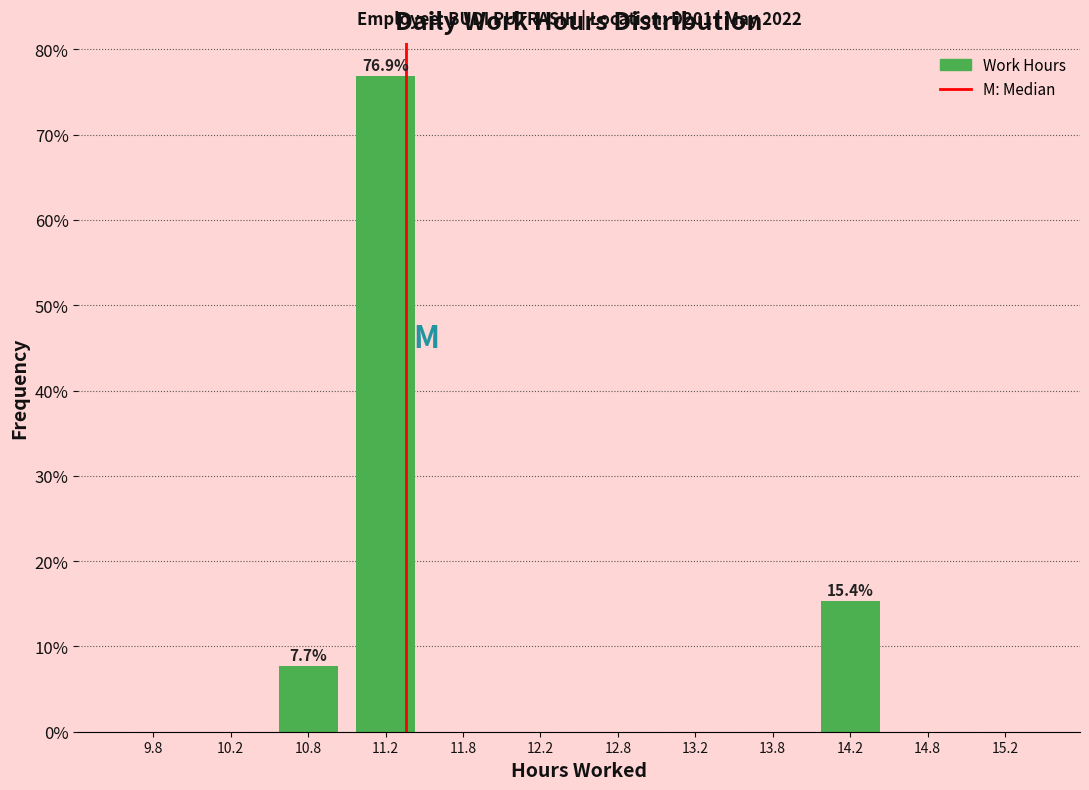

Over which range of the x-axis is the bar tallest?

11.0 to 11.5